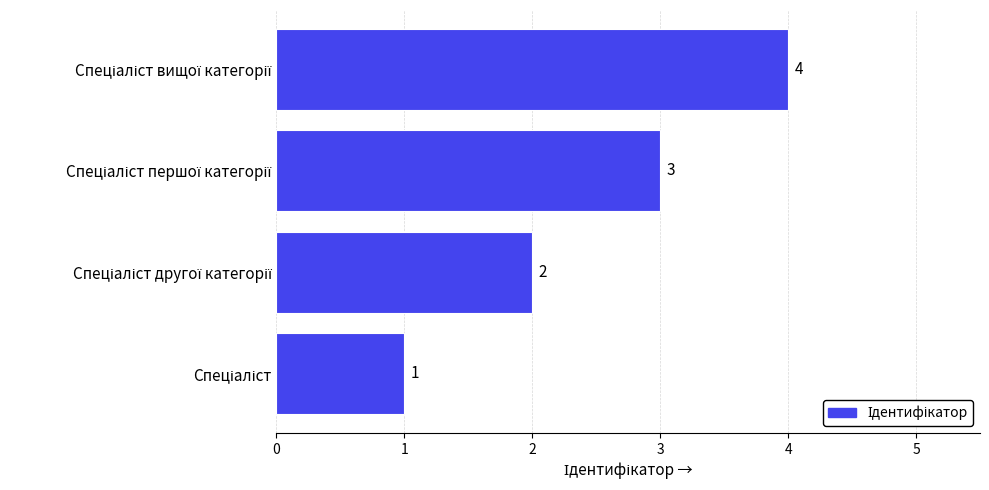

What is the difference between the maximum and second lowest values?

2